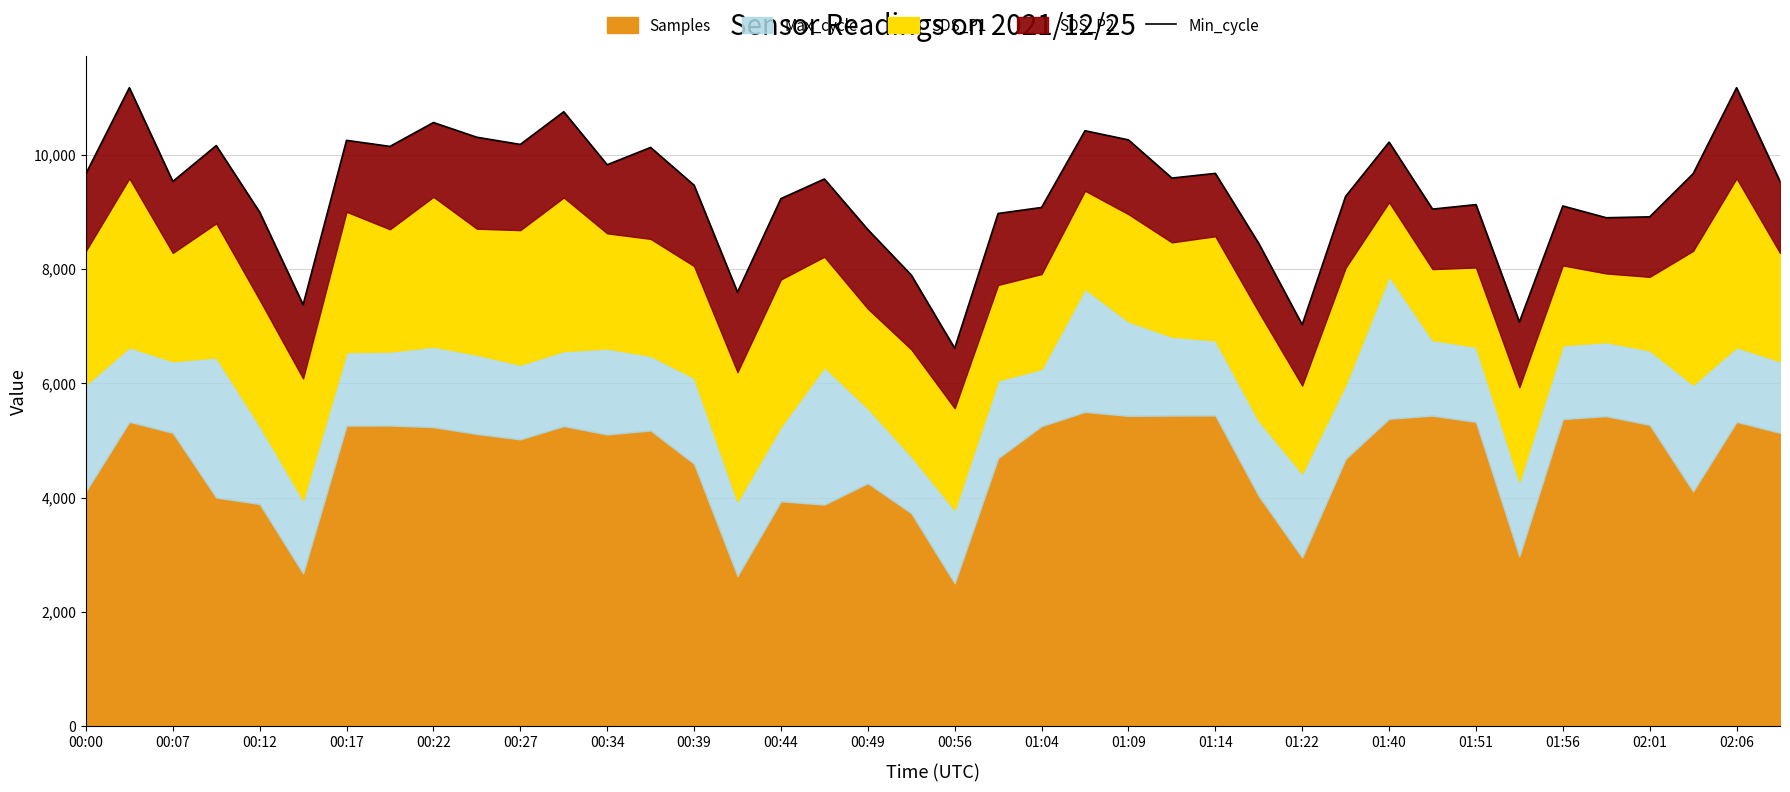

At which label does the data first exceed 9531?

00:00